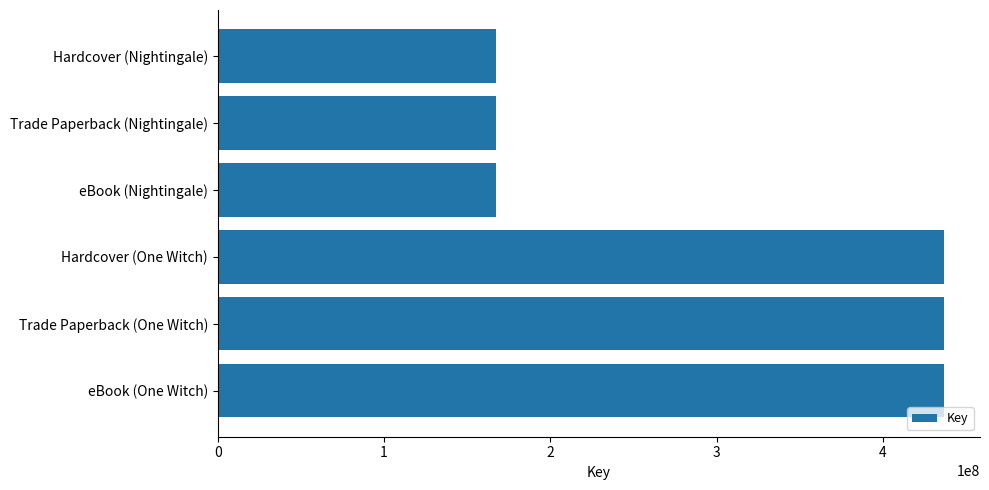

What is the value of the 6th bar from the top?

436616634